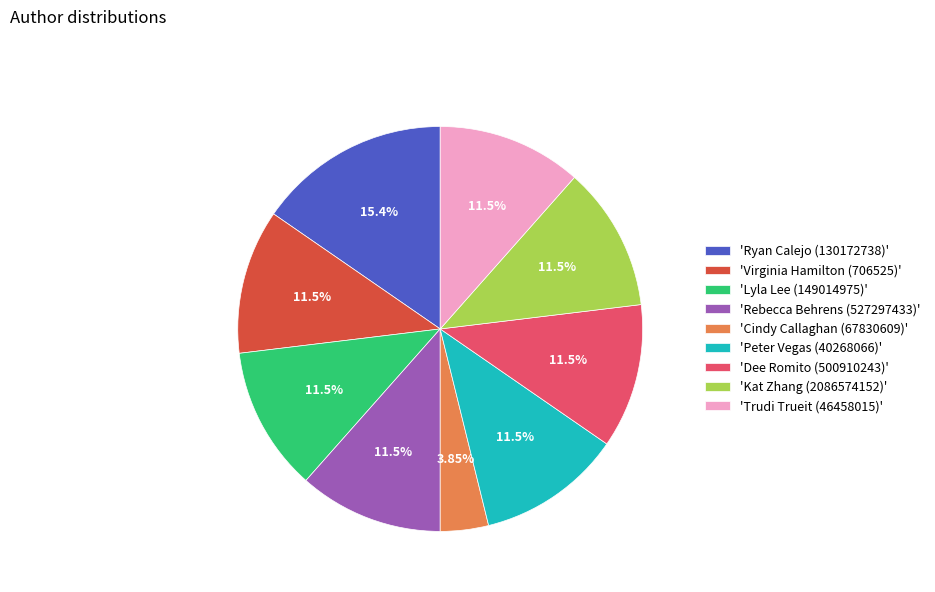

Count the number of slices in the pie.

9